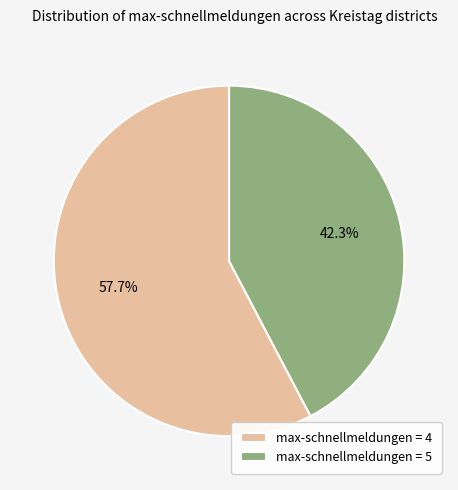

Which slice represents more than half of the pie?

max-schnellmeldungen = 4